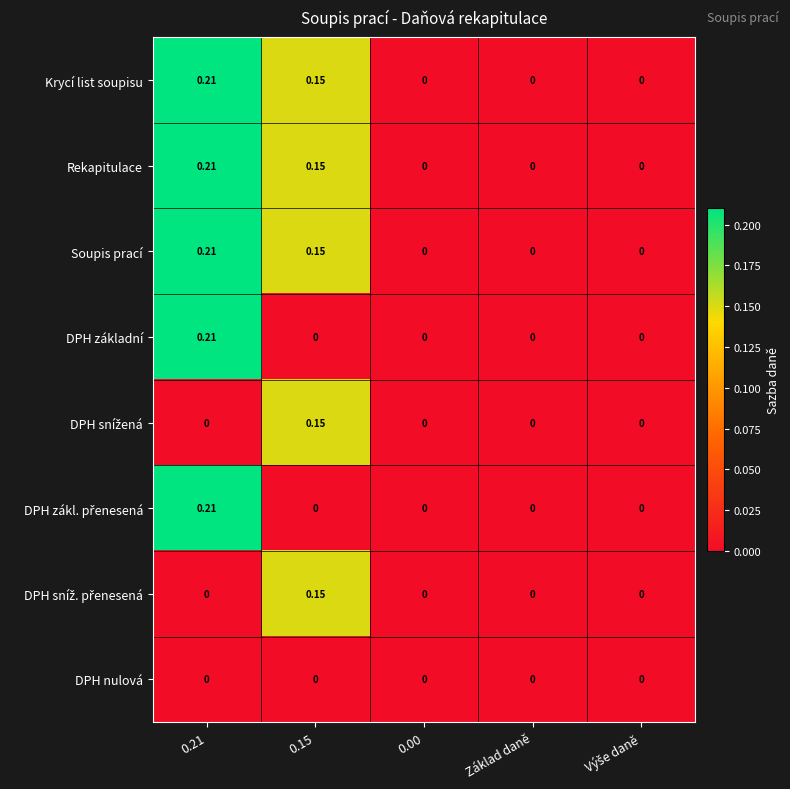

At which category is the sum across all series the highest?

0.21